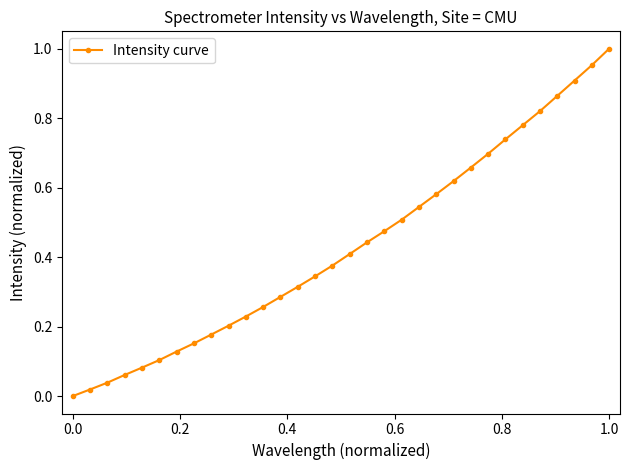

True or false: the data has more than 2 interior local peaks.

False